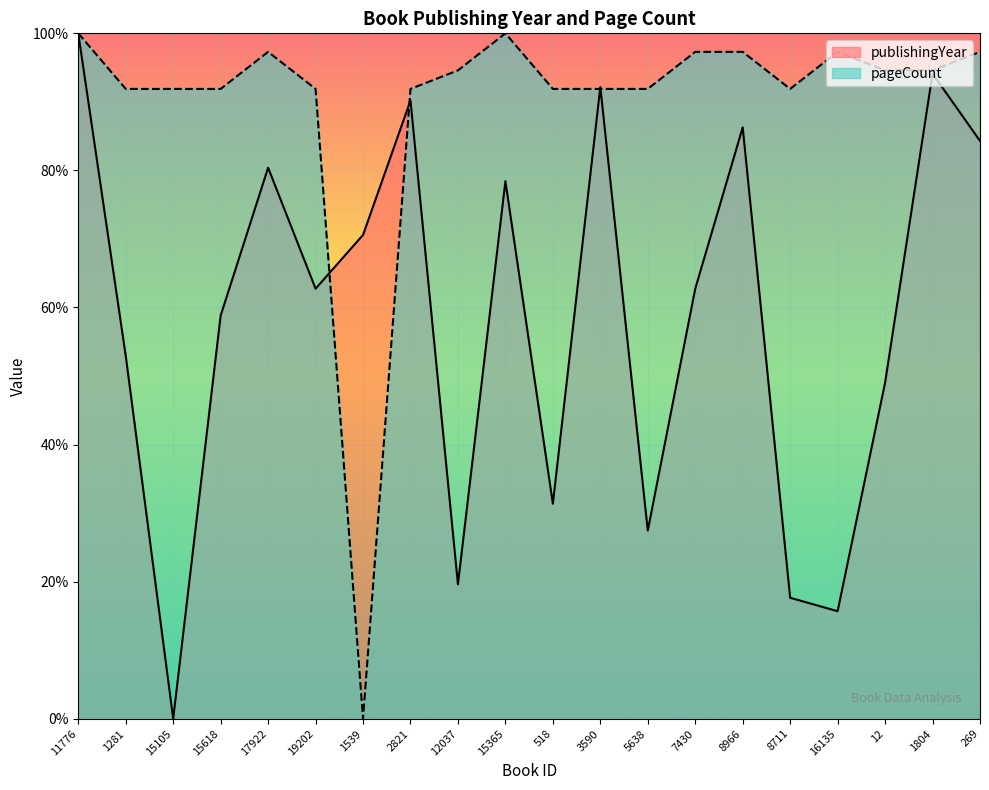

How many series are shown in this chart?

2